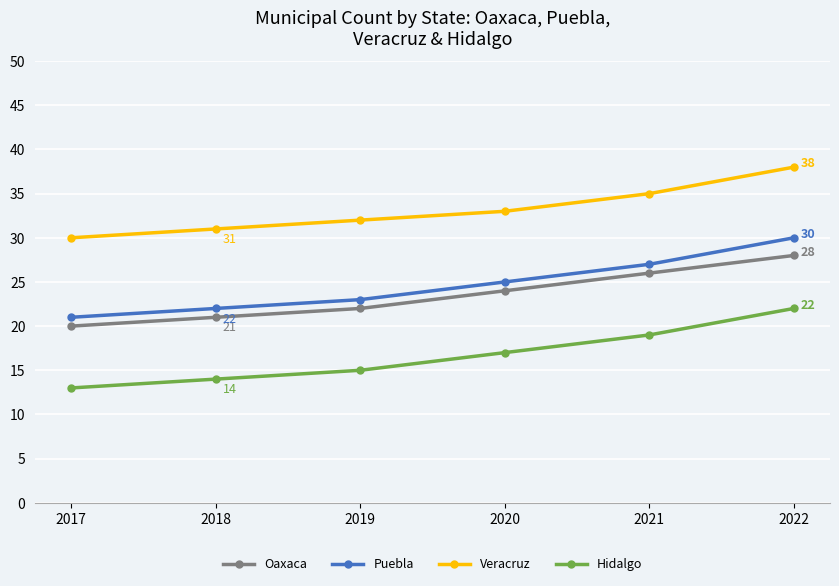

Does the chart have visible grid lines?

Yes